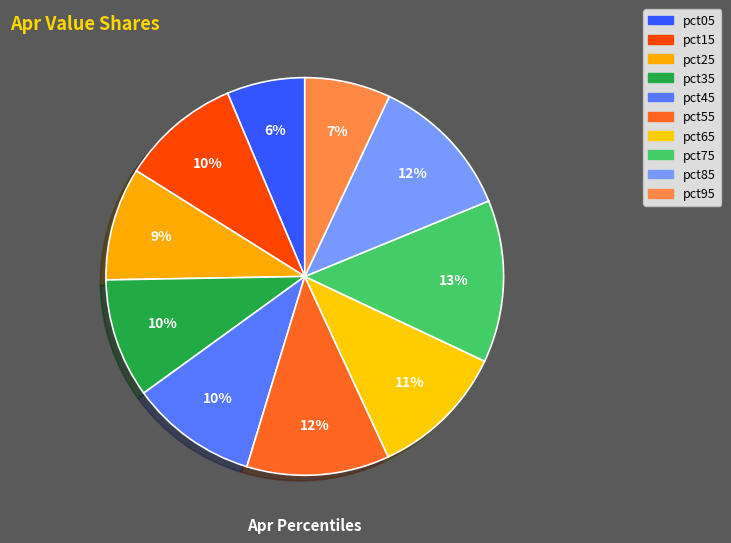

Combined, what portion of the pie is pct55 and pct25?

20.8%